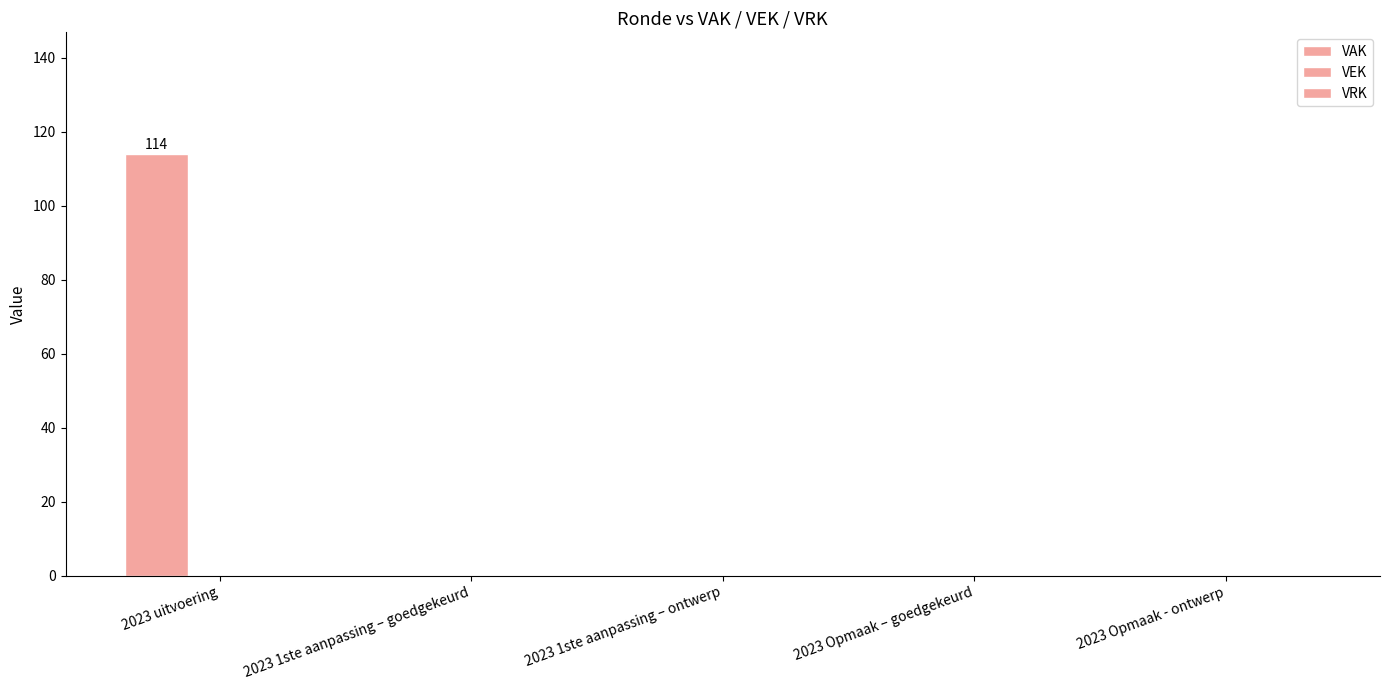

Which has a higher value, 2023 1ste aanpassing – goedgekeurd or 2023 uitvoering?

2023 uitvoering